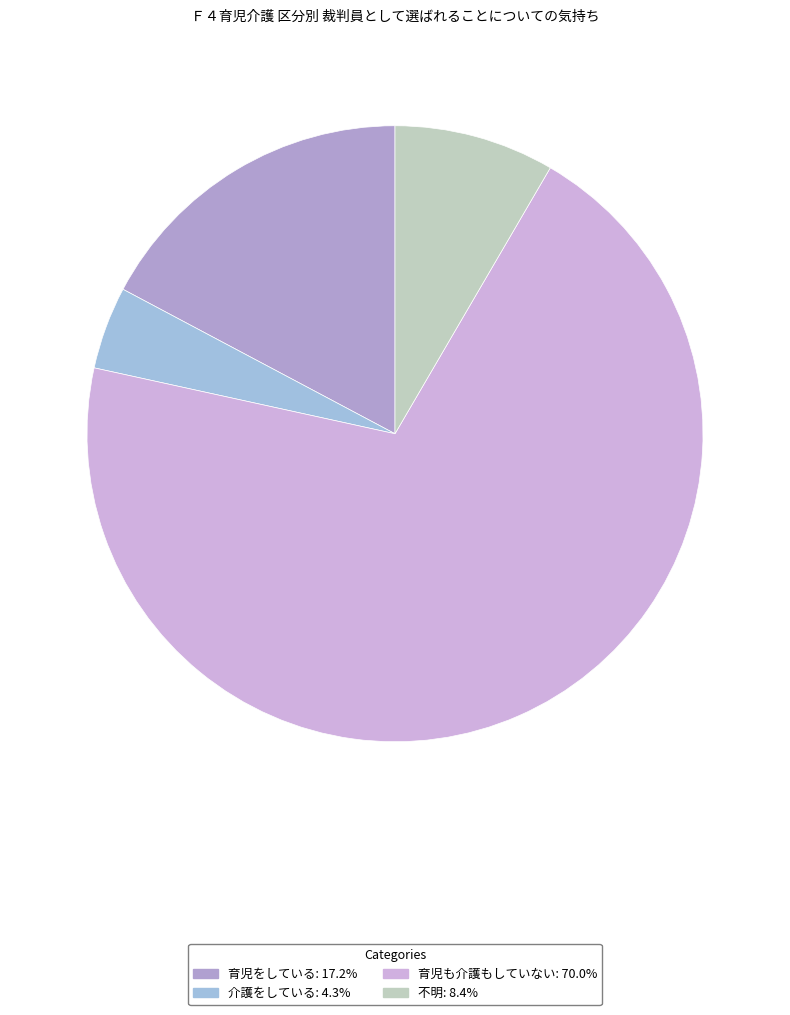

How many segments does this pie chart have?

4